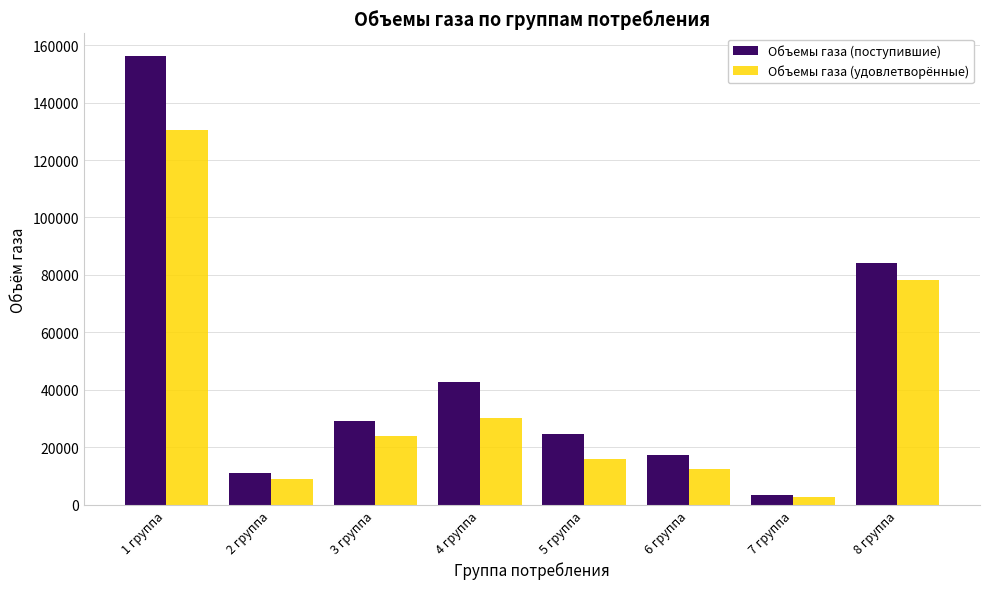

Which series has the largest total across all categories?

Объемы газа (поступившие)